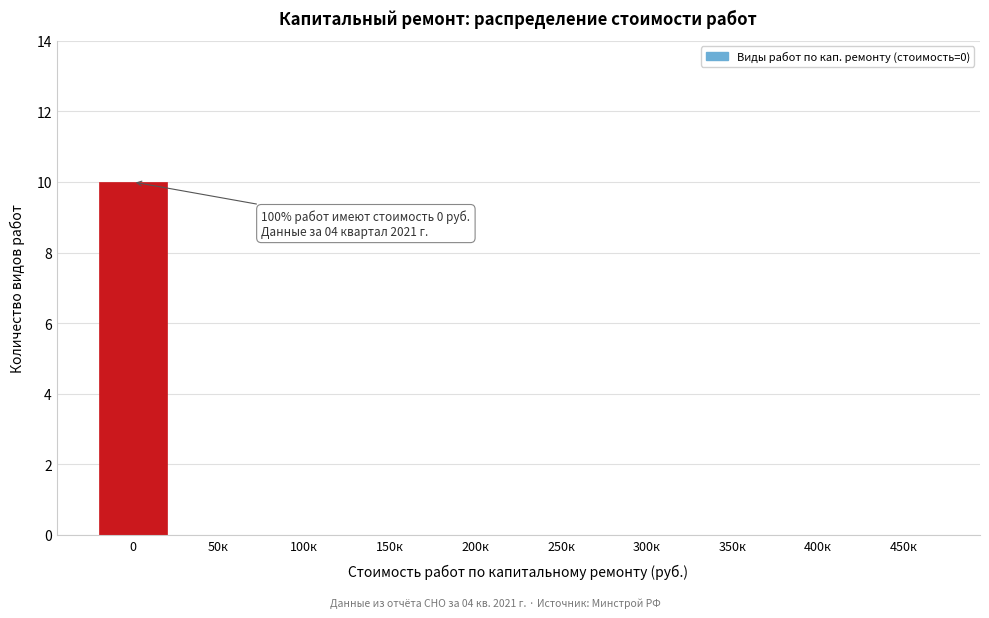

Reading left to right, extract all data points from this chart.

0=10	50к=0	100к=0	150к=0	200к=0	250к=0	300к=0	350к=0	400к=0	450к=0